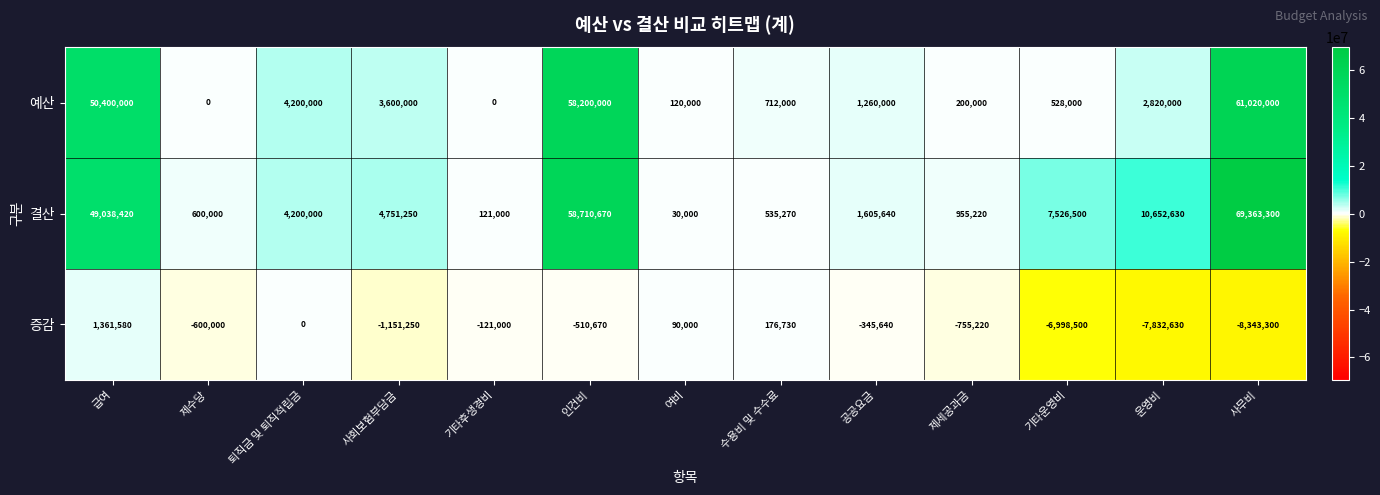

What is the minimum value shown in the chart?

-8343300